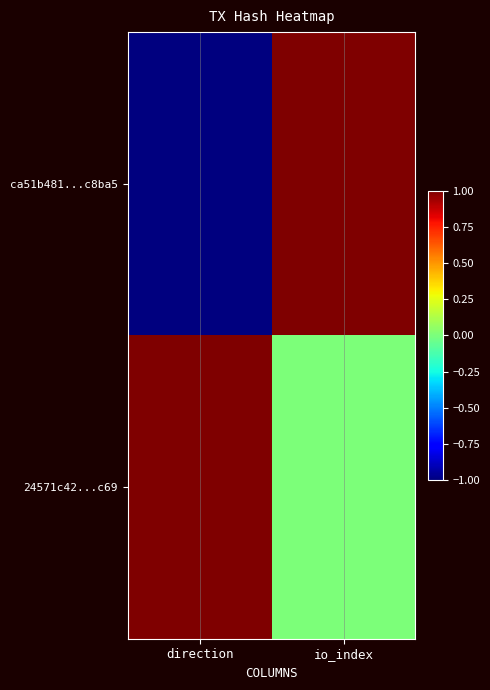

Which series has the largest range (max minus min)?

ca51b481...c8ba5